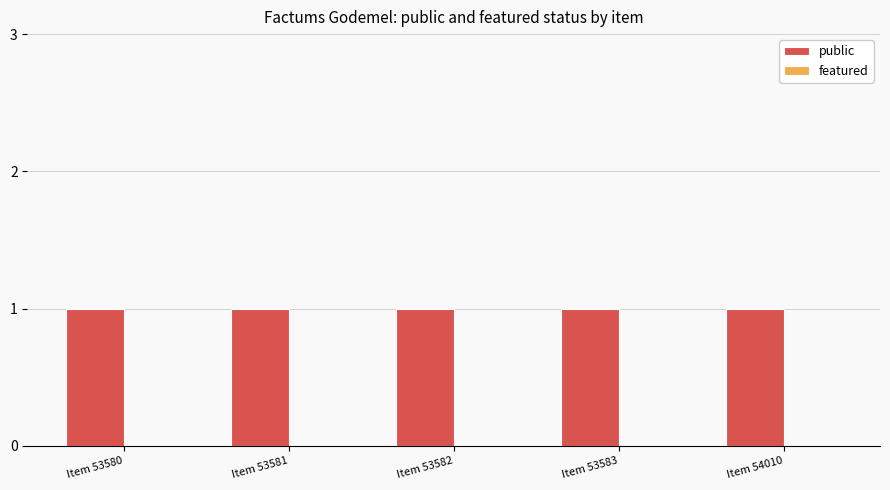

Which series has the widest spread of values?

public